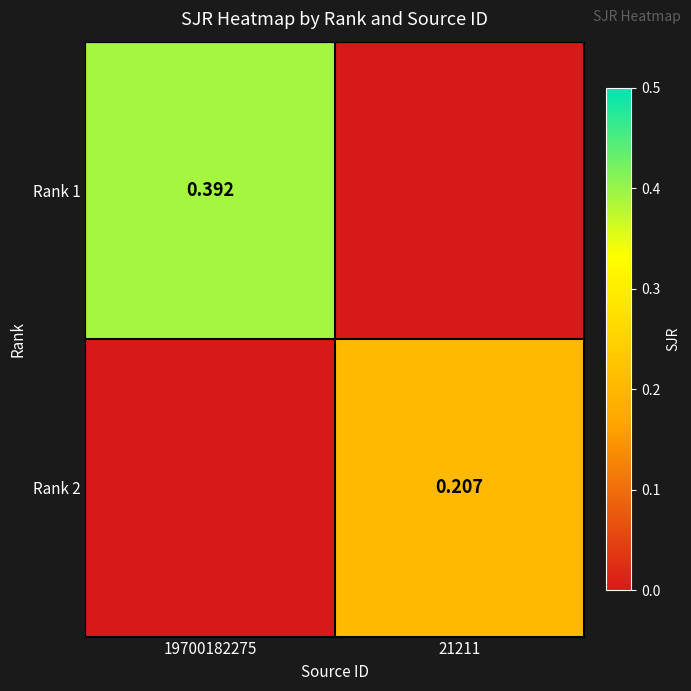

What is the difference between the highest and lowest values at 19700182275?

0.4